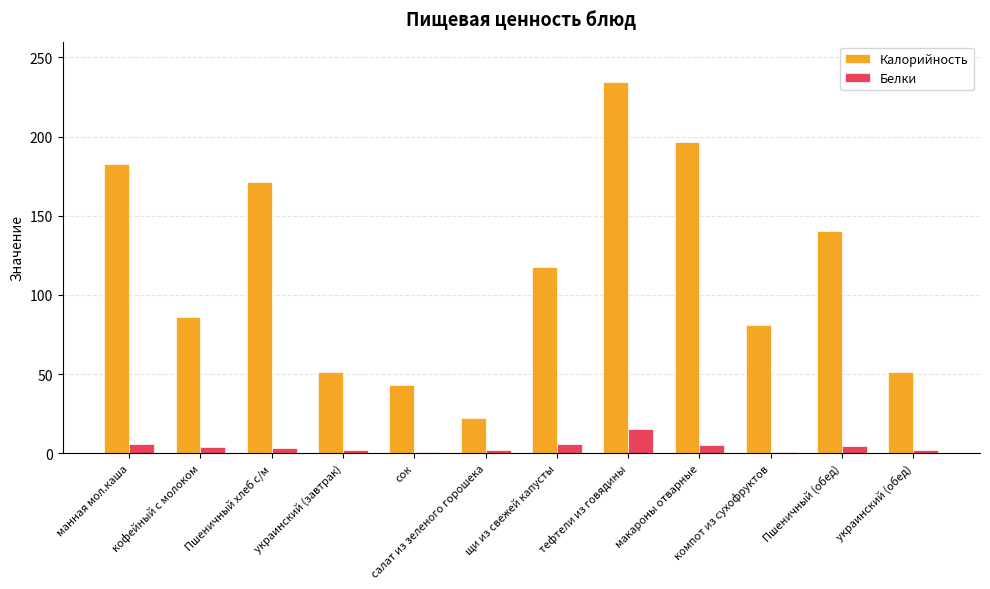

Is the value of Калорийность at Пшеничный (обед) greater than the value of Белки at манная мол.каша?

Yes